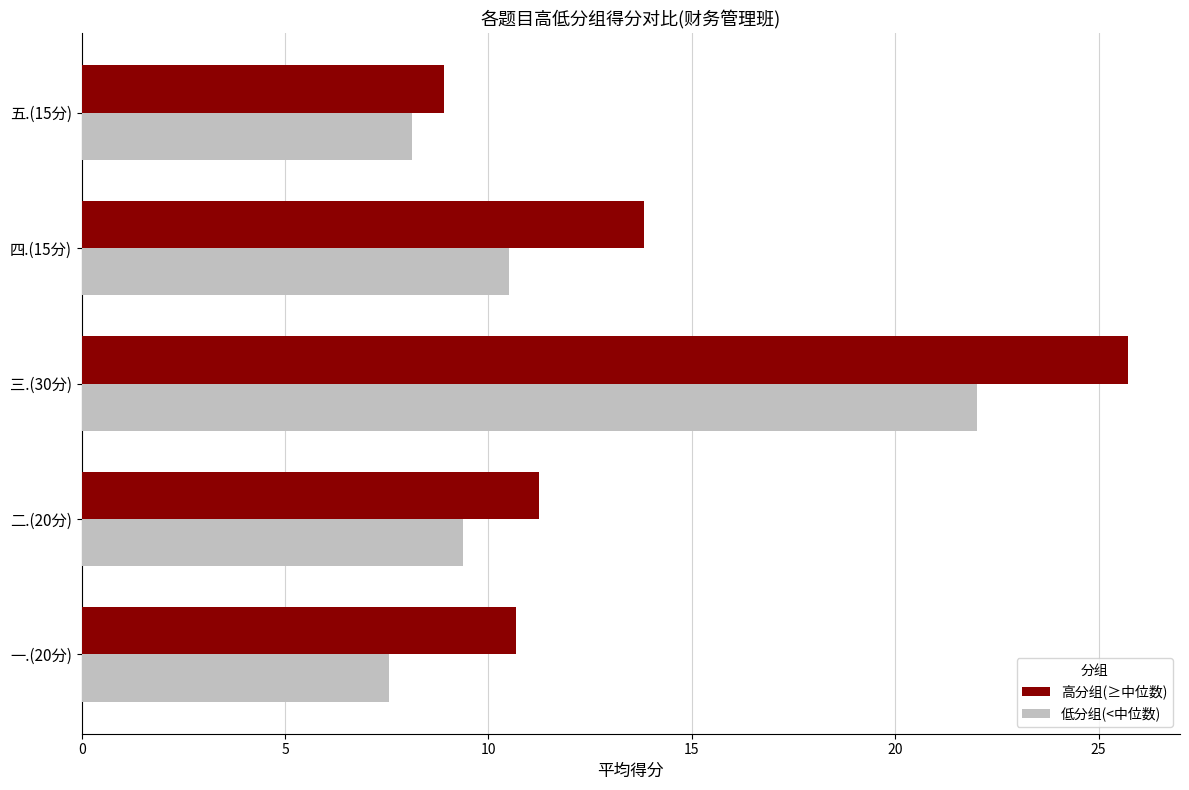

The value of 高分组(≥中位数) at 五.(15分) is 5.0. True or false?

False